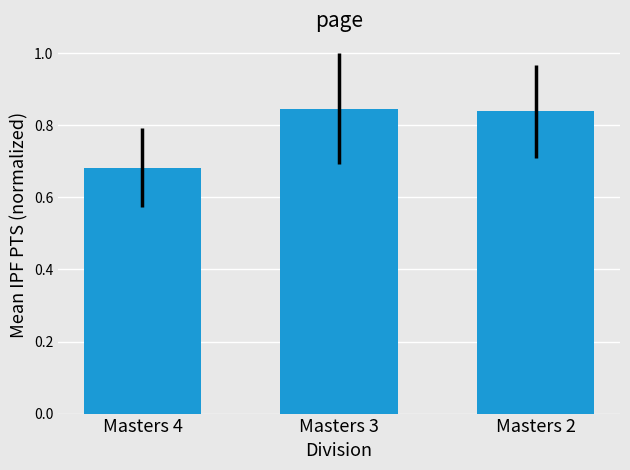

Between Masters 3 and Masters 4, which is larger?

Masters 3